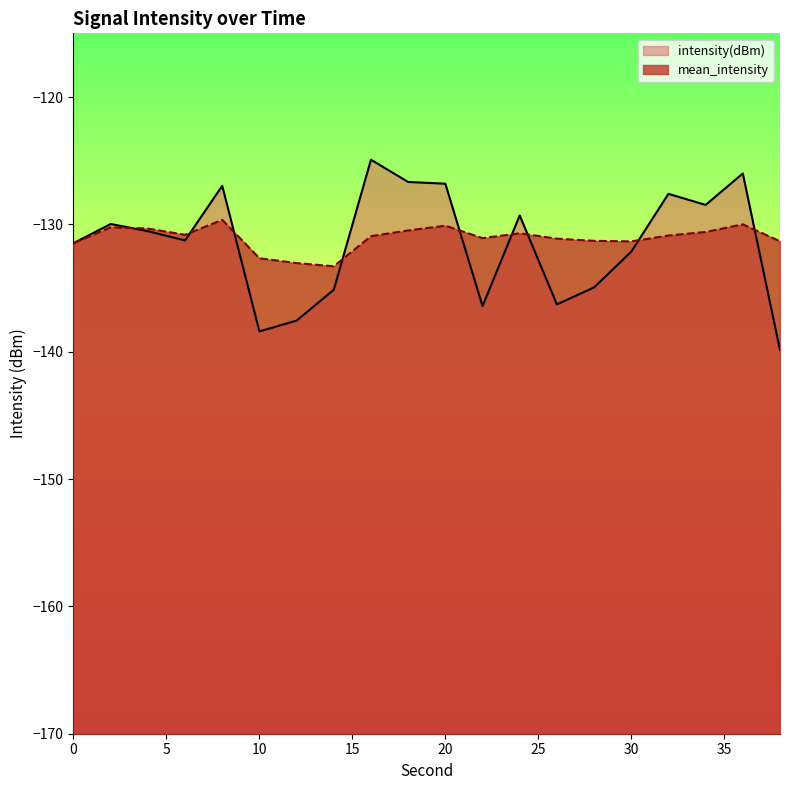

What is the difference between the intensity(dBm) values at 36 and 32?

1.6